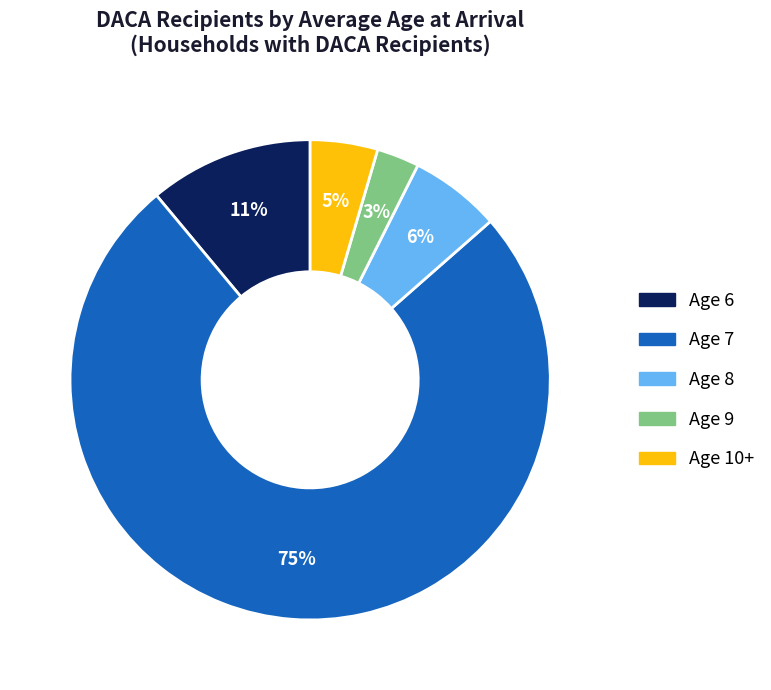

The Age 6 slice represents 25% of the pie. True or false?

False